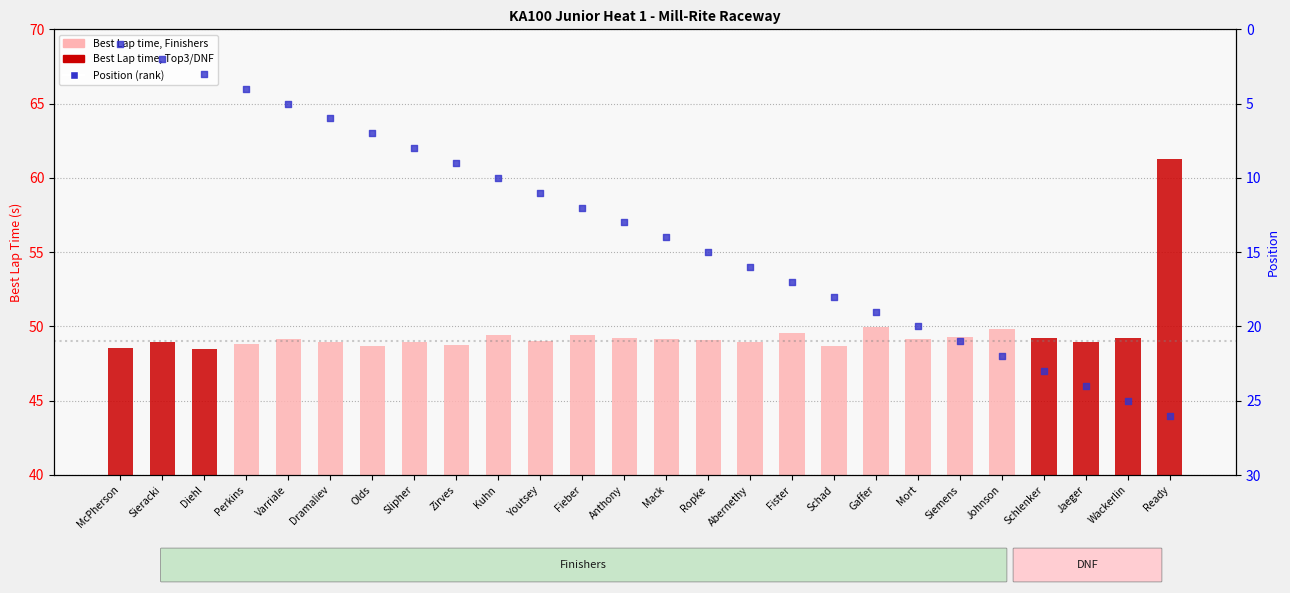

At which category is the sum across all series the highest?

Ready